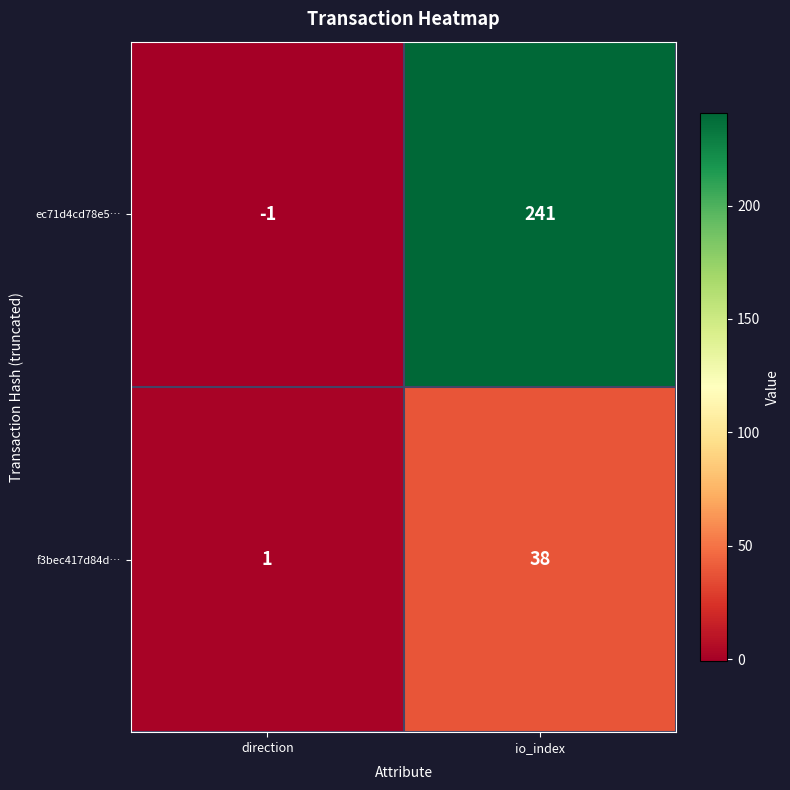

What is the sum of the ec71d4cd78e5… values at direction and io_index?

240